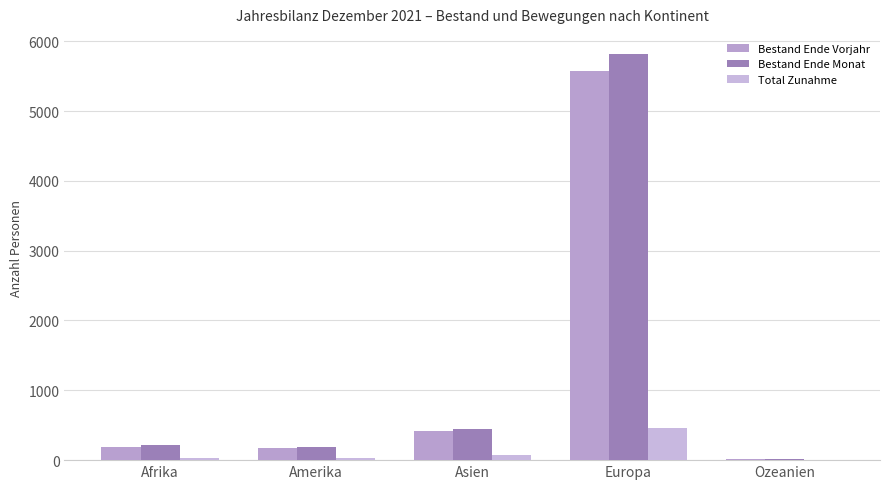

Rank the series at Amerika from lowest to highest value.

Total Zunahme, Bestand Ende Vorjahr, Bestand Ende Monat